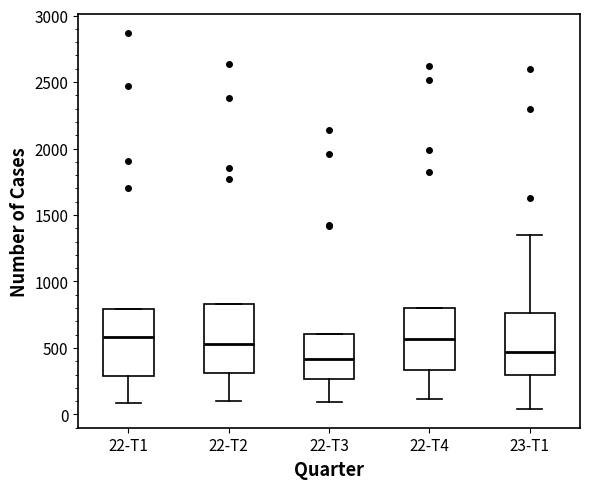

Which box's median line is the lowest?

22-T3